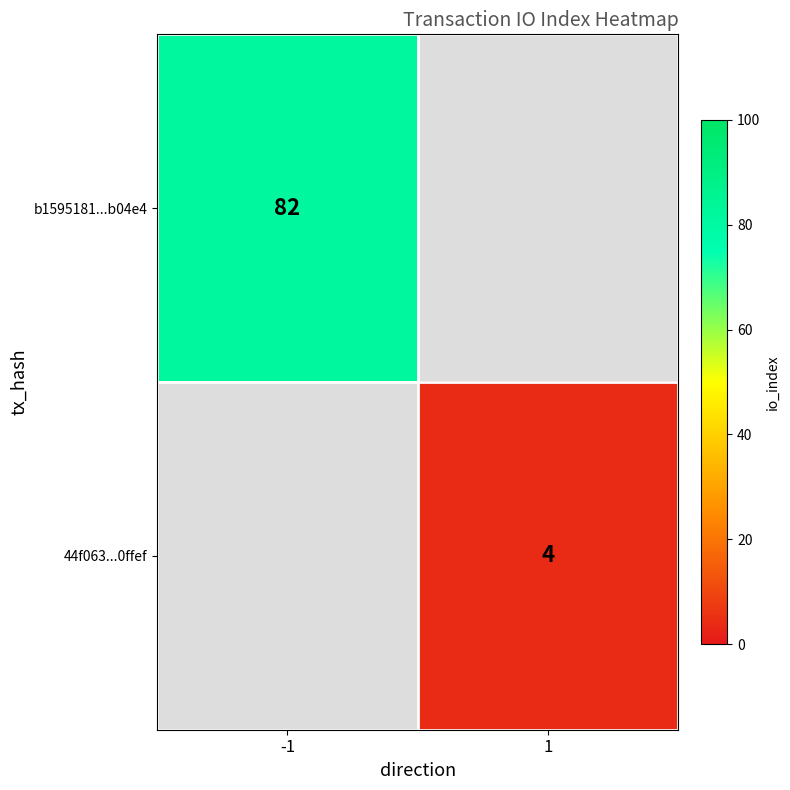

Is the value of 44f063...0ffef at 1 greater than the value of b1595181...b04e4 at -1?

No